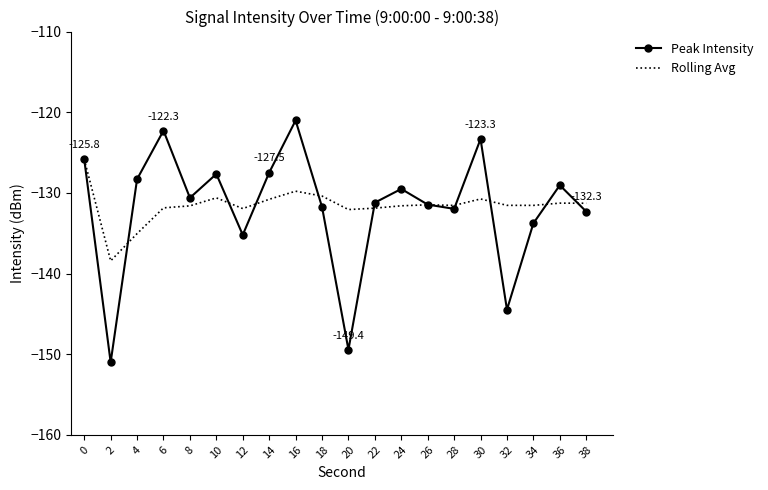

The value of Peak Intensity at 20 is -223.1. True or false?

False